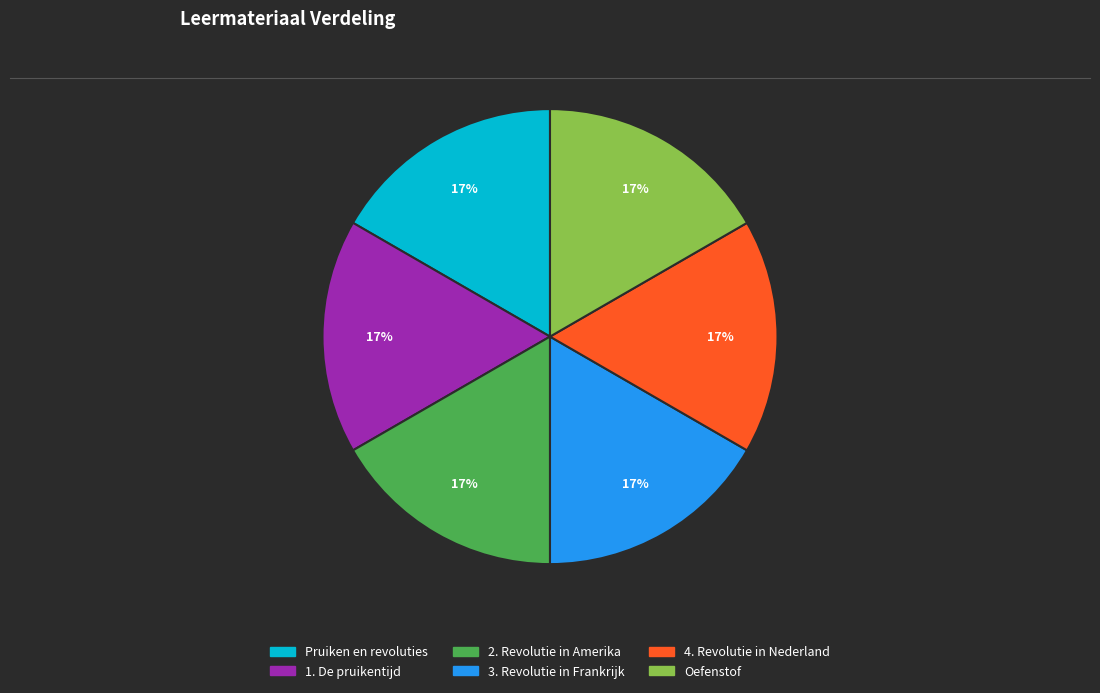

Do Oefenstof and 2. Revolutie in Amerika together represent more than half of the pie?

No